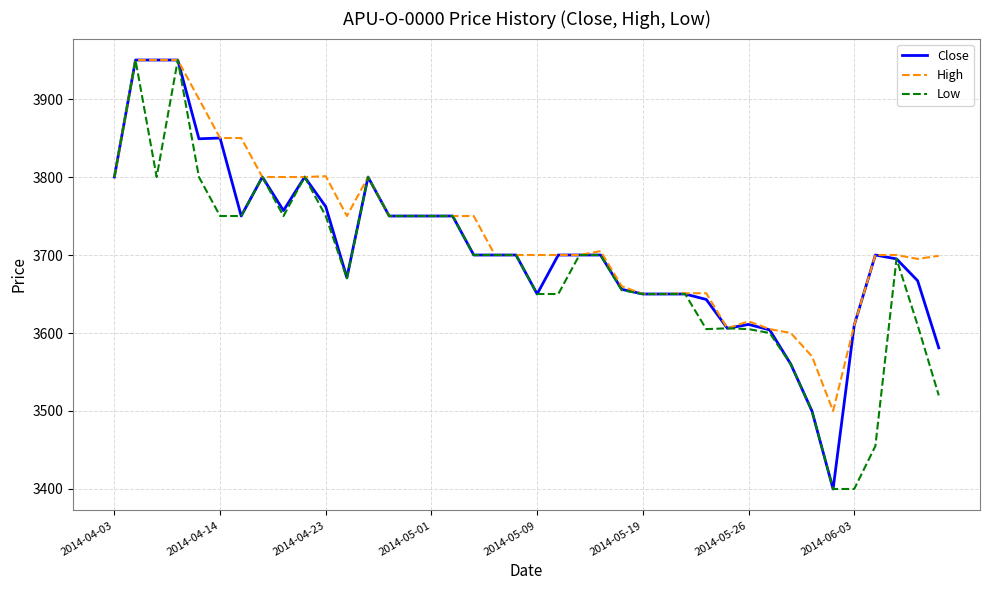

How many values in the Low series are below 3700?

19